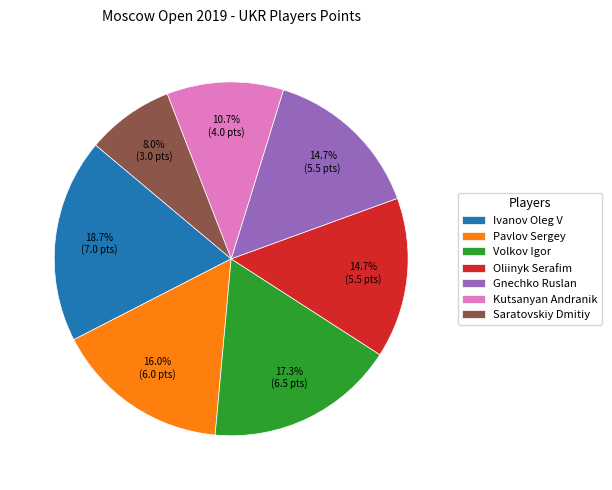

How many segments does this pie chart have?

7